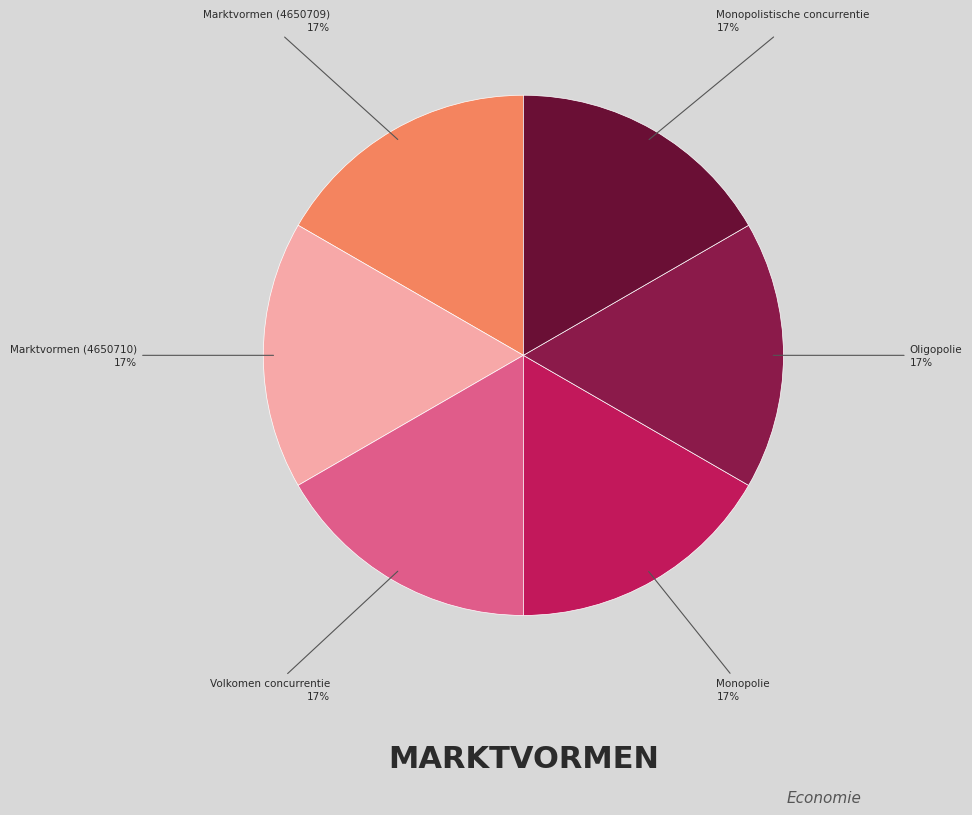

Is it true that Marktvormen (4650709) is 17% of the pie?

True